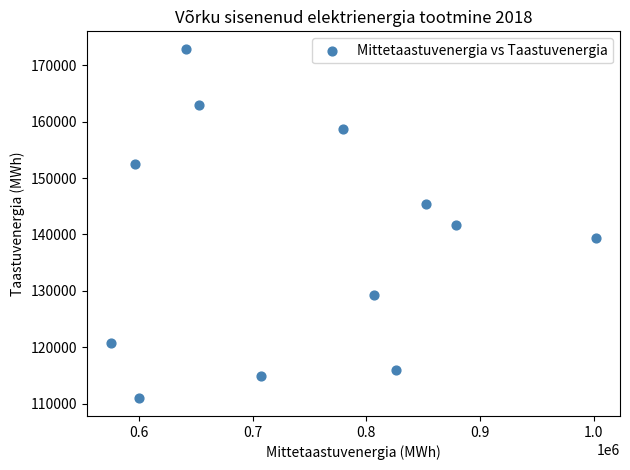

What is the average Y value?

138791.1